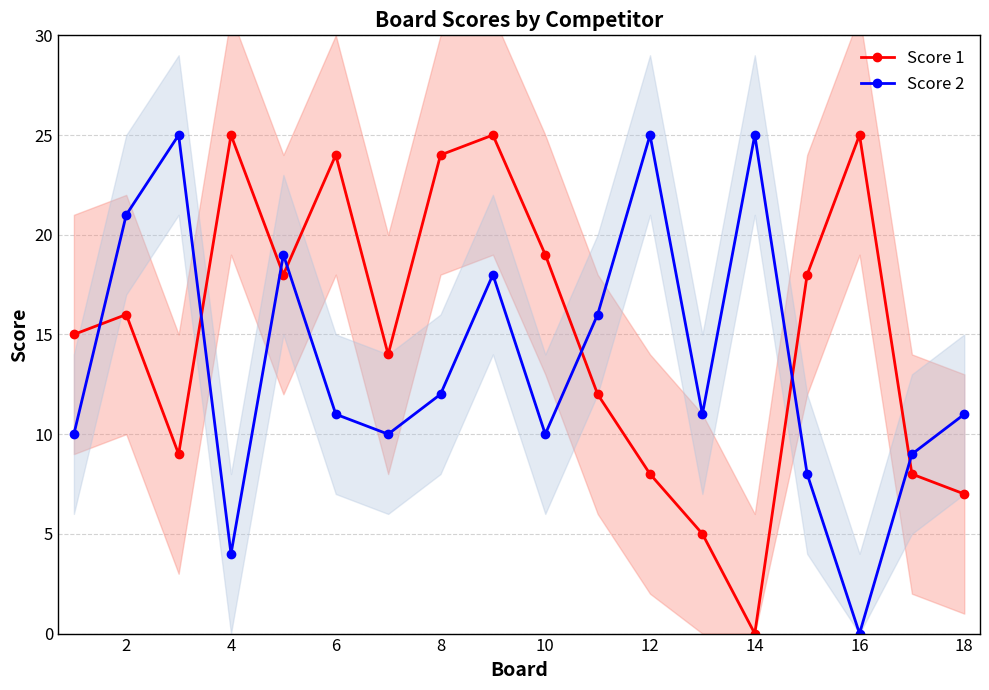

Is it true that Score 1 equals 31 at 10?

False